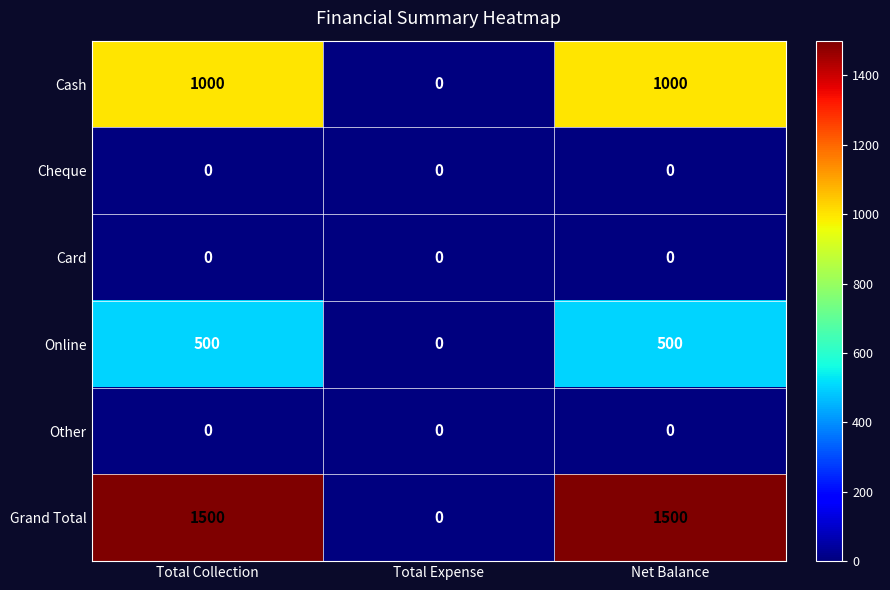

Which series has the largest range (max minus min)?

Grand Total